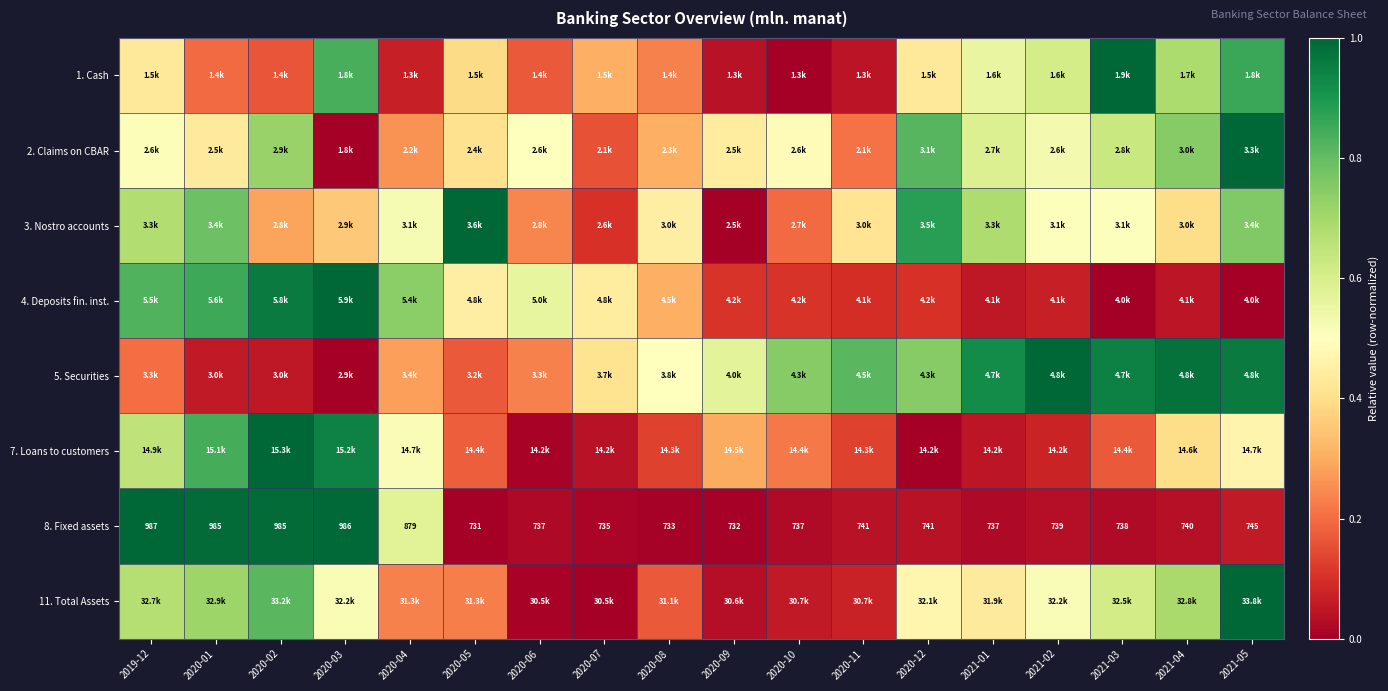

The value of 8. Fixed assets at 2021-01 is 0.0. True or false?

False